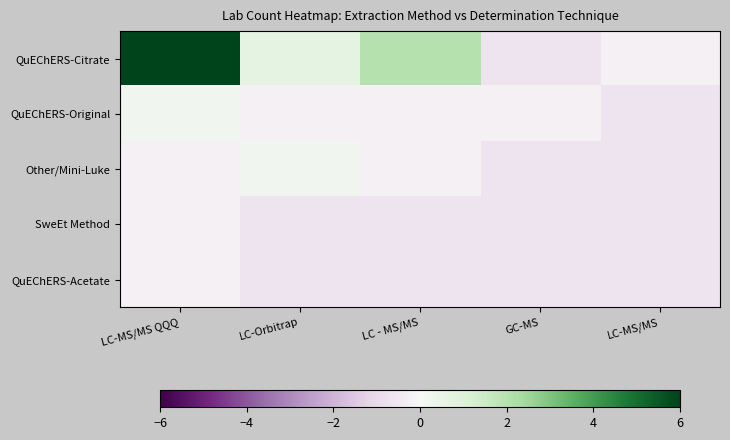

Reading right to left, extract all data points from this chart.

QuEChERS-Citrate: LC-MS/MS=-0.2	GC-MS=-0.6	LC - MS/MS=2.0	LC-Orbitrap=0.7	LC-MS/MS QQQ=6.0
QuEChERS-Original: LC-MS/MS=-0.6	GC-MS=-0.2	LC - MS/MS=-0.2	LC-Orbitrap=-0.2	LC-MS/MS QQQ=0.2
Other/Mini-Luke: LC-MS/MS=-0.6	GC-MS=-0.6	LC - MS/MS=-0.2	LC-Orbitrap=0.2	LC-MS/MS QQQ=-0.2
SweEt Method: LC-MS/MS=-0.6	GC-MS=-0.6	LC - MS/MS=-0.6	LC-Orbitrap=-0.6	LC-MS/MS QQQ=-0.2
QuEChERS-Acetate: LC-MS/MS=-0.6	GC-MS=-0.6	LC - MS/MS=-0.6	LC-Orbitrap=-0.6	LC-MS/MS QQQ=-0.2